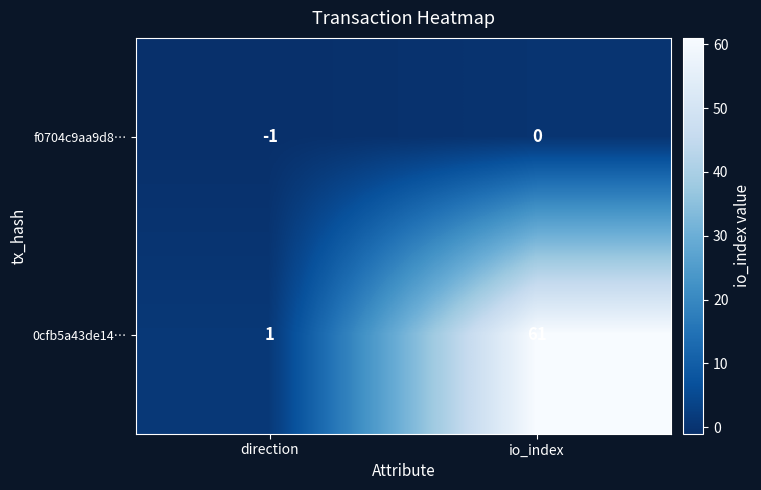

Reading left to right, transcribe all the data shown in this chart.

f0704c9aa9d8…: -1	0
0cfb5a43de14…: 1	61